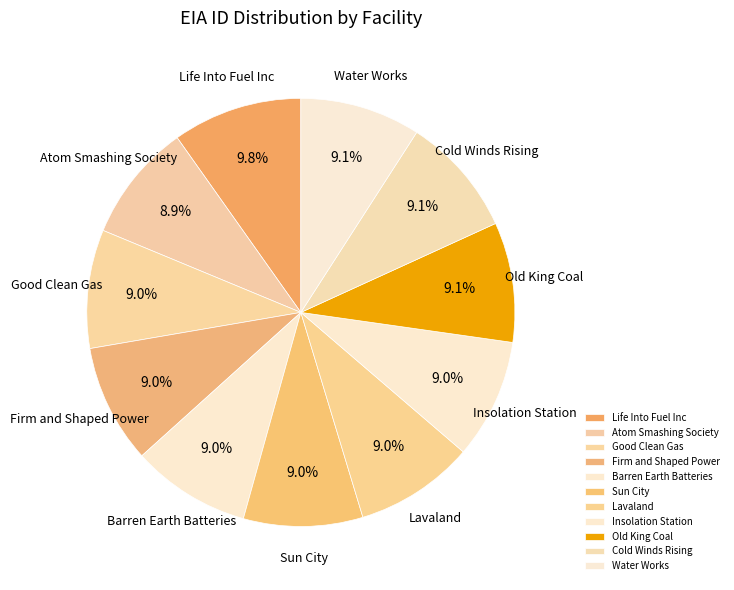

To the nearest percent, what is the difference between the largest and smallest slice percentages?

1%